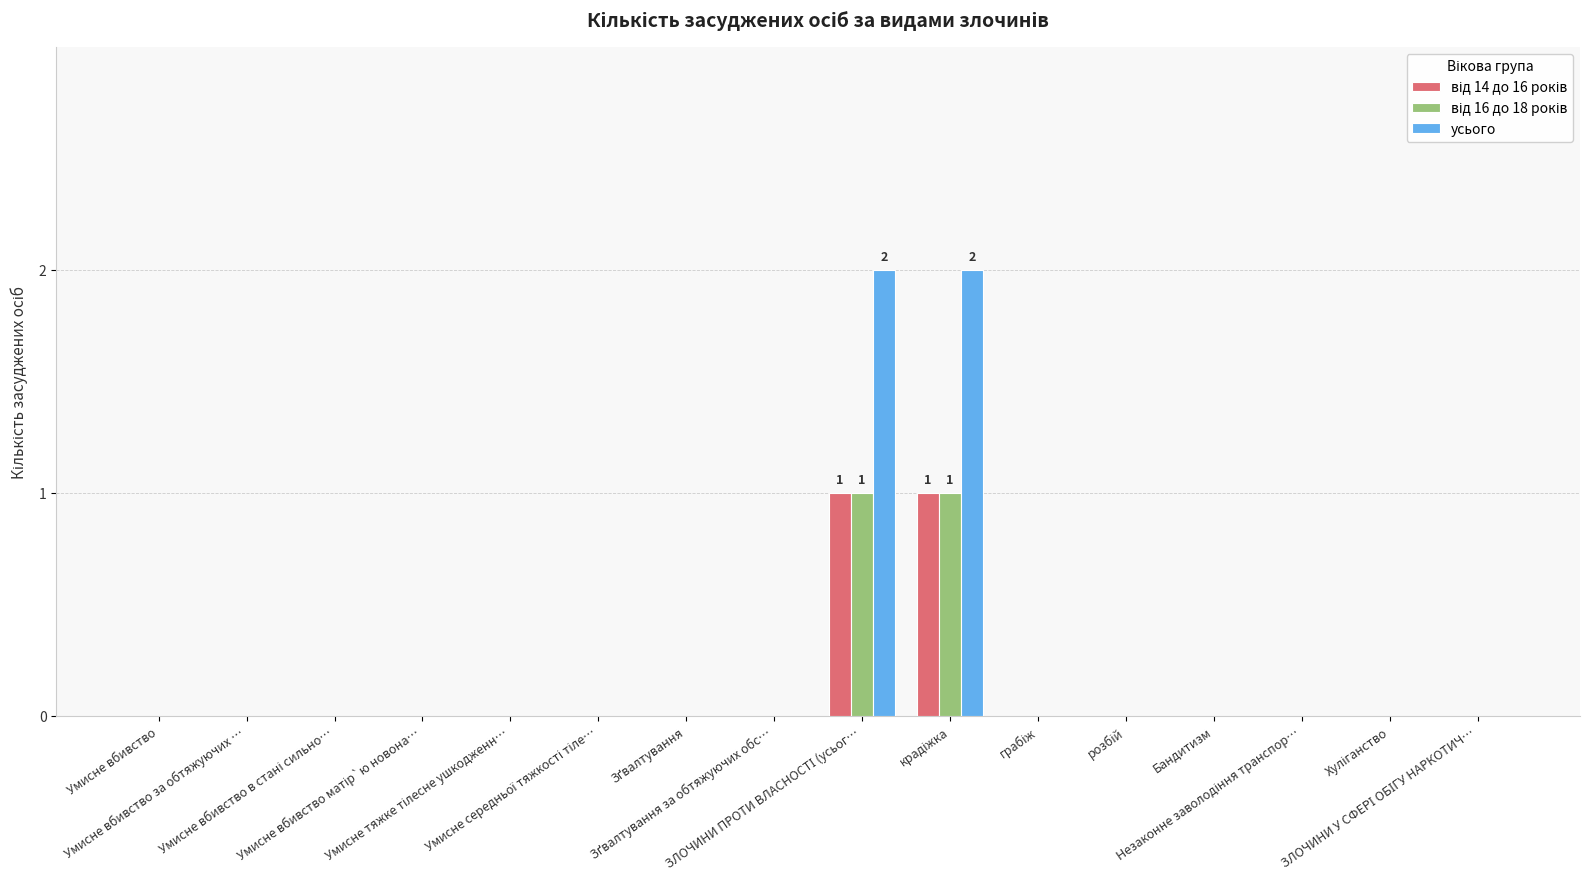

Which series has the largest total across all categories?

усього